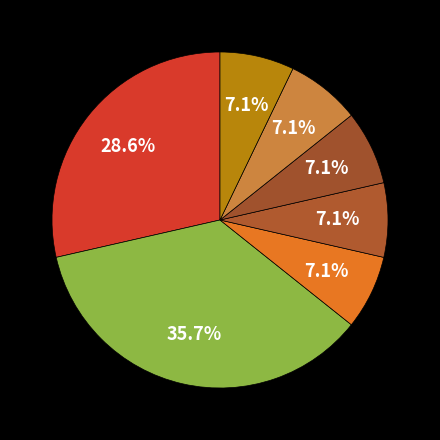

How many slices are in this pie chart?

7